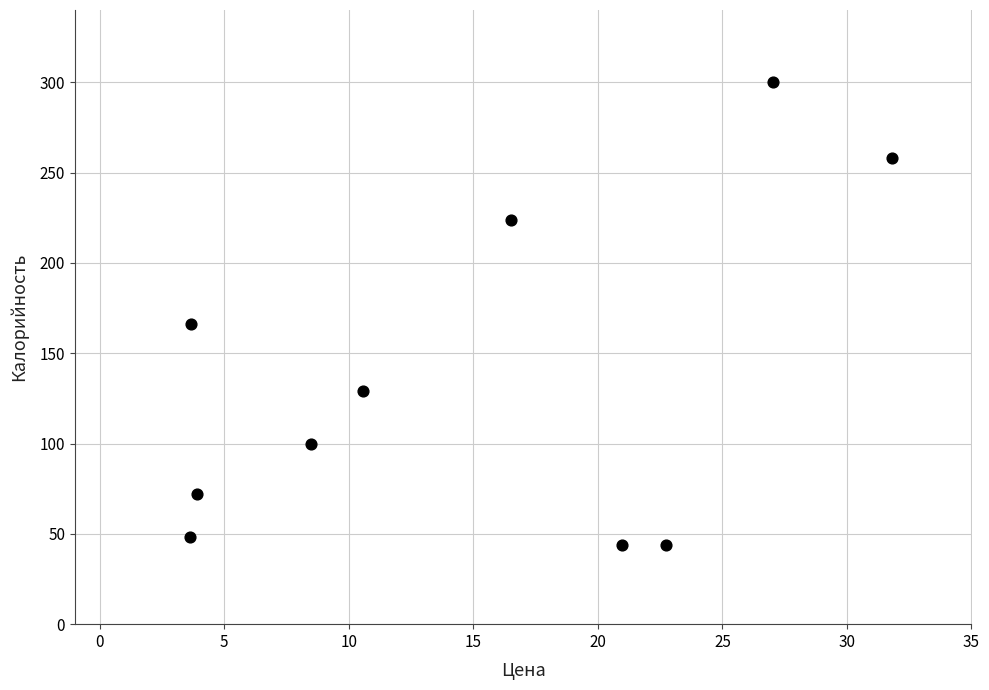

What is the range of Y values (max minus min)?

256